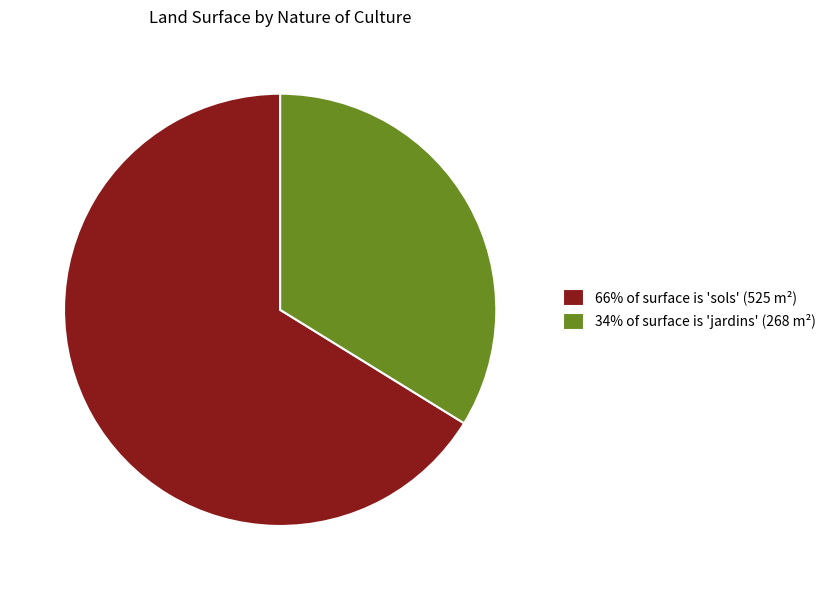

Which slice represents more than half of the pie?

66% of surface is 'sols' (525 m²)